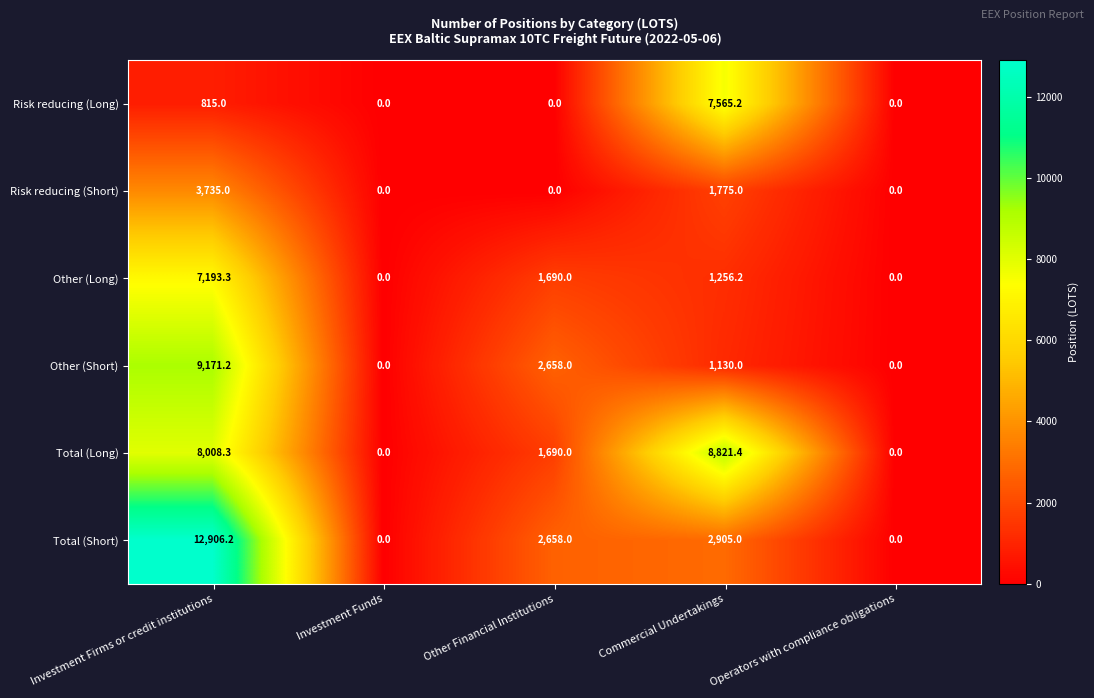

Count the number of categories in the chart.

5